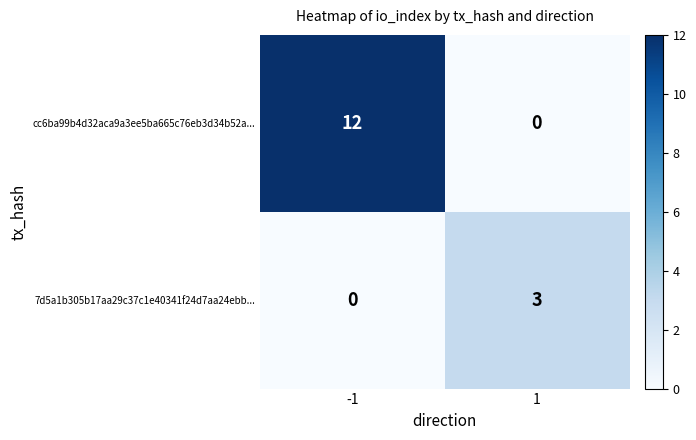

True or false: 7d5a1b305b17aa29c37c1e40341f24d7aa24ebb... has a value of 5 at 1.

False